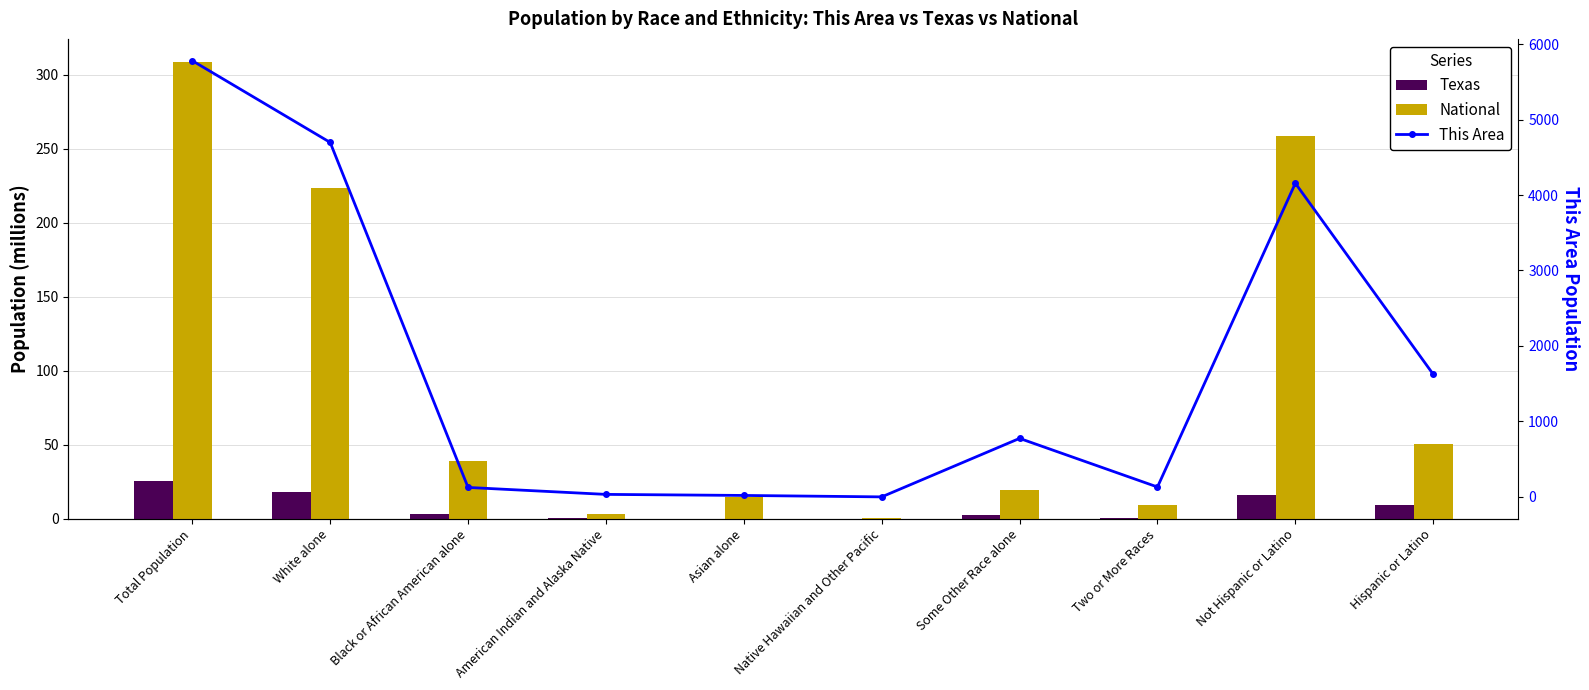

At which label does This Area first exceed 775?

Total Population